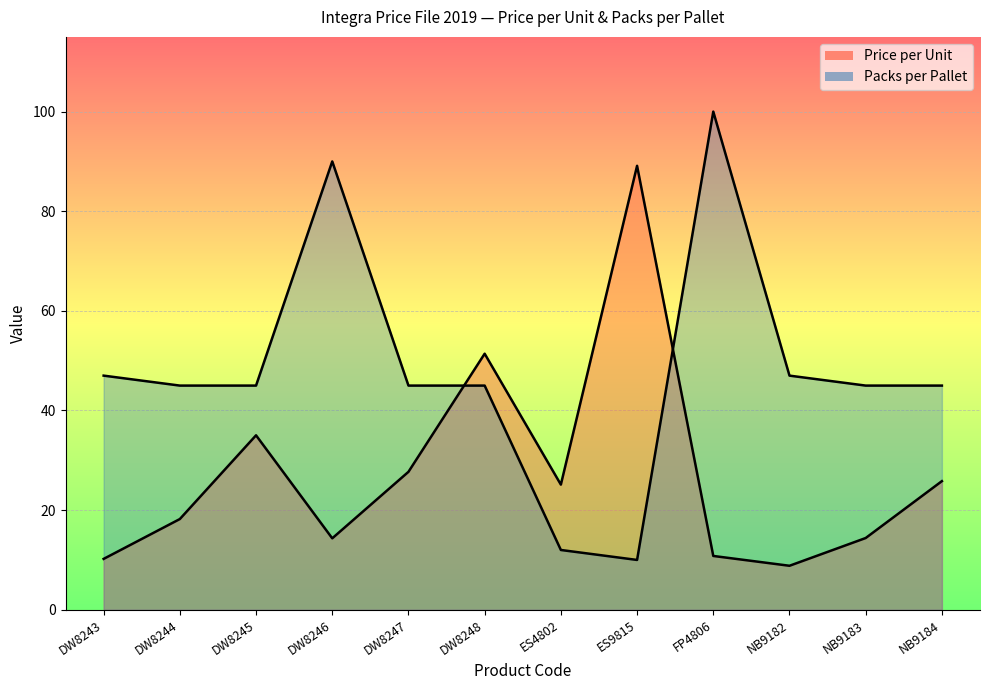

What is the label of the 8th point from the left?

ES9815